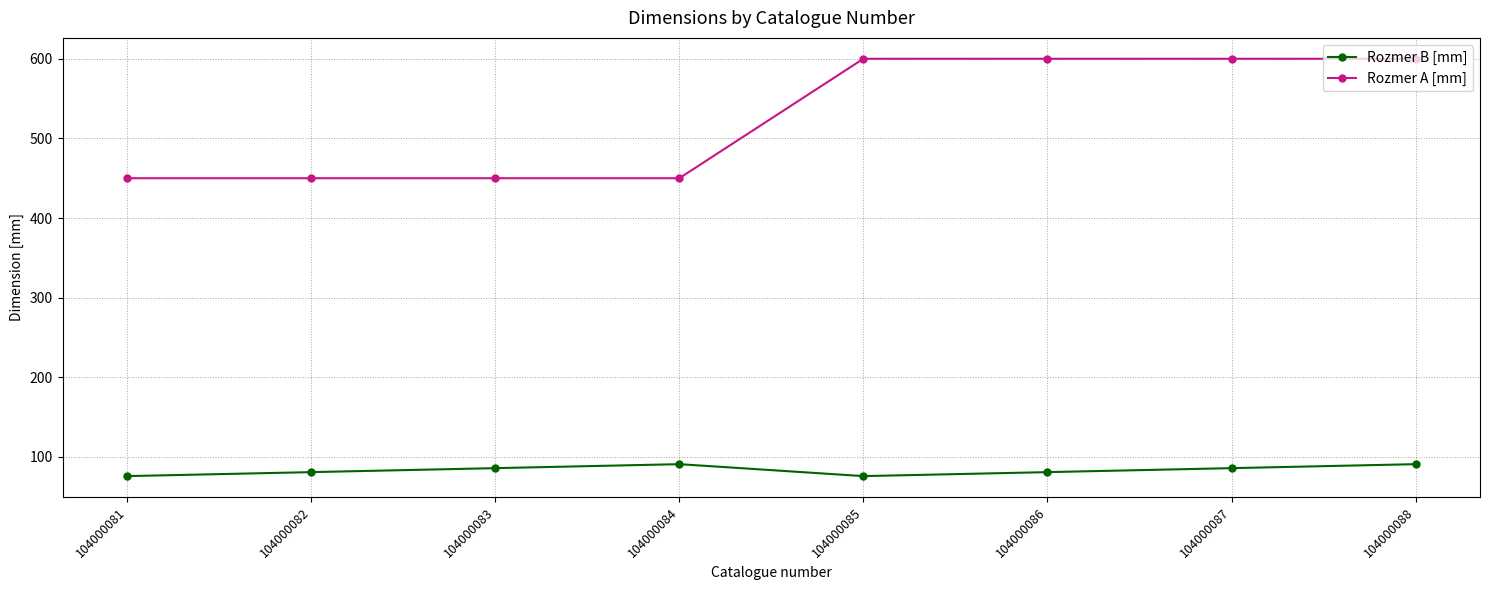

What is the value of the Rozmer B [mm] point at the 3rd from the left?

86